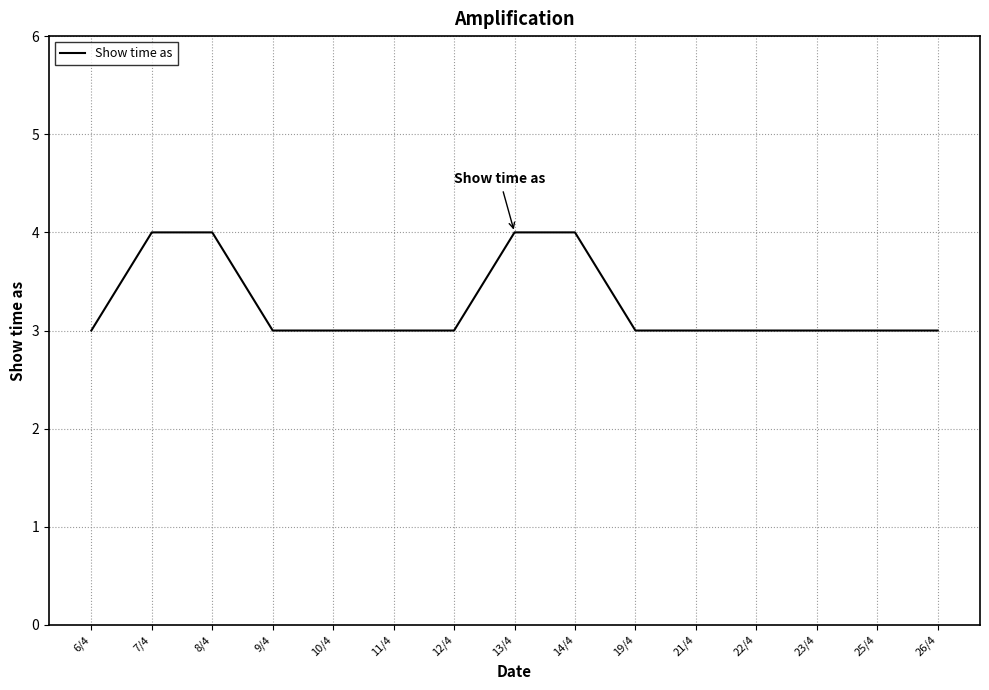

Does the chart have visible grid lines?

Yes